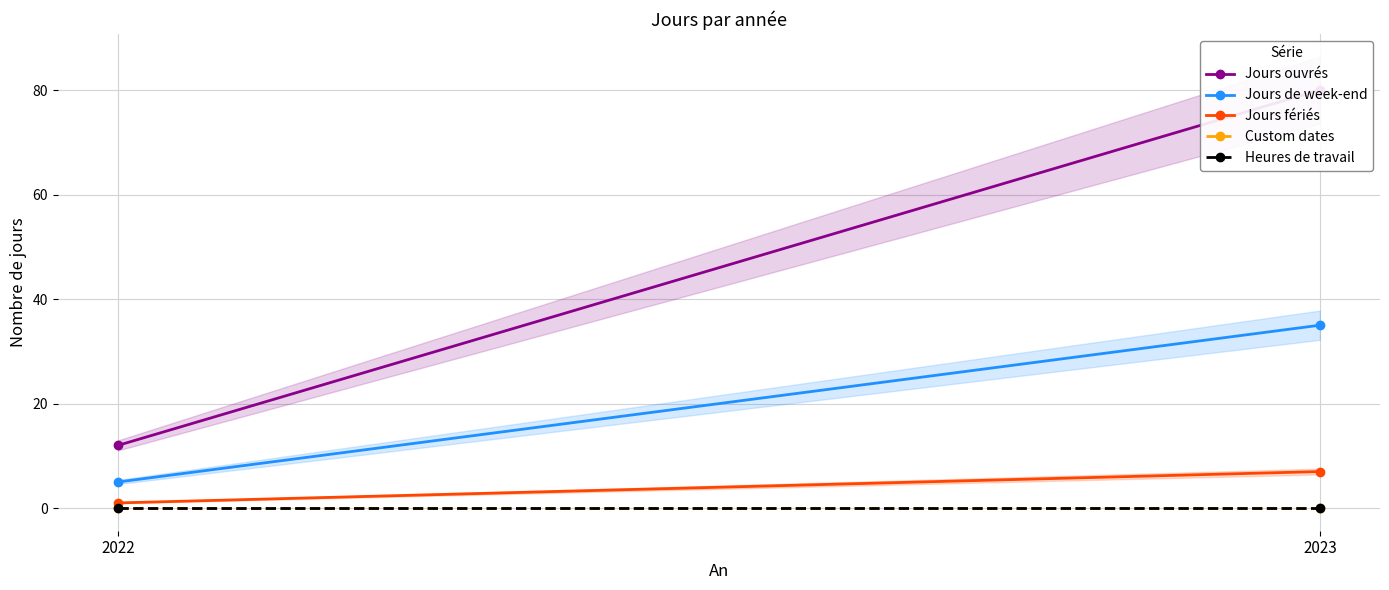

Reading left to right, extract all data points from this chart.

Jours ouvrés: 2022=12	2023=80
Jours de week-end: 2022=5	2023=35
Jours fériés: 2022=1	2023=7
Custom dates: 2022=0	2023=0
Heures de travail: 2022=0	2023=0